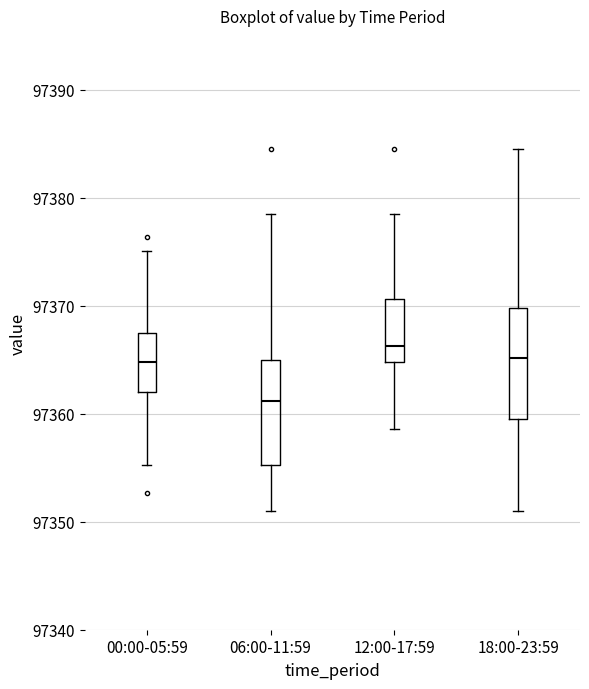

Reading left to right, read every box against the y-axis: the position of its median line, the range the box covers, and the ends of its whiskers. The values are not printed on the chart, so give them approximately, as read against the axis.

00:00-05:59: median 97365, box 97362 to 97367, whiskers 97355 to 97375
06:00-11:59: median 97361, box 97355 to 97365, whiskers 97351 to 97379
12:00-17:59: median 97366, box 97365 to 97371, whiskers 97359 to 97379
18:00-23:59: median 97365, box 97360 to 97370, whiskers 97351 to 97385